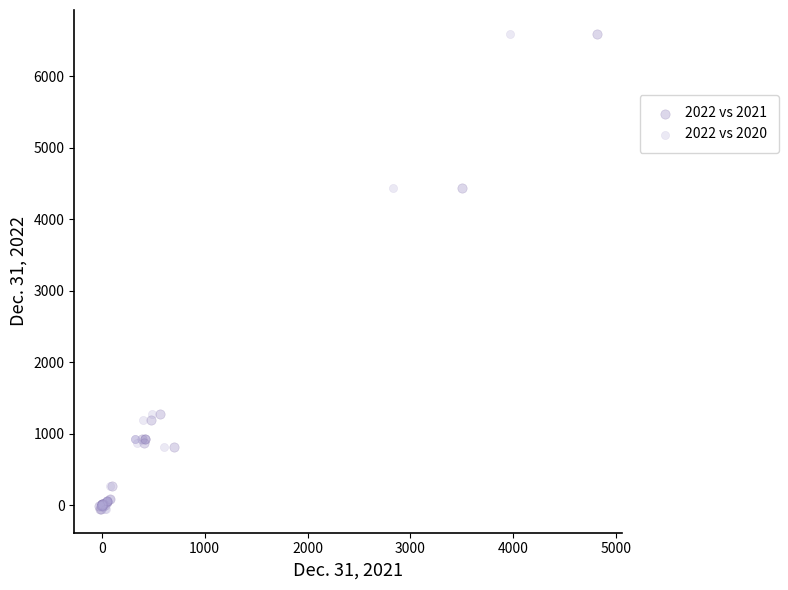

What are all the series names shown in the legend?

2022 vs 2021, 2022 vs 2020